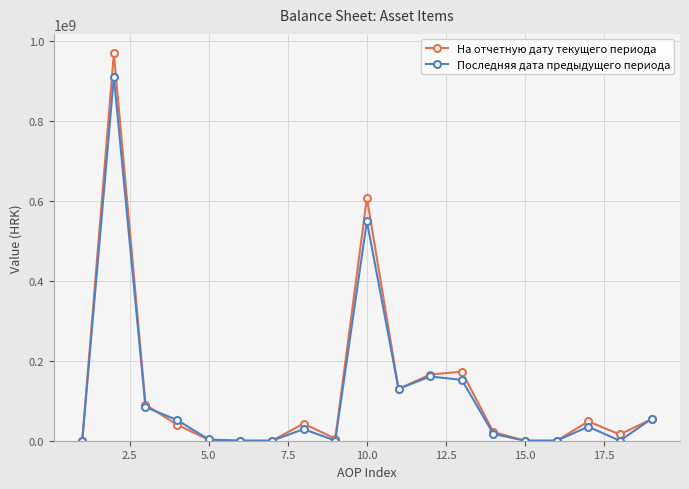

What is the maximum value for На отчетную дату текущего периода?

970496519